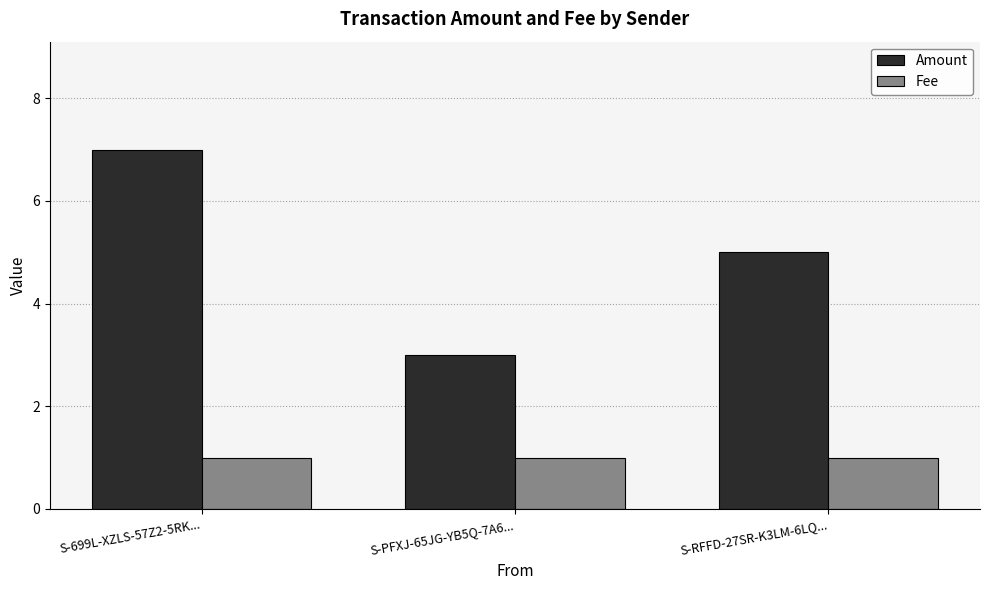

What value does the Amount series have at S-RFFD-27SR-K3LM-6LQ...?

5